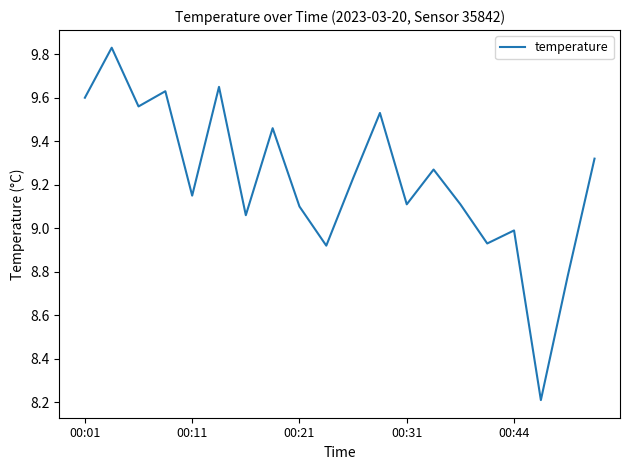

What is the minimum value shown in the chart?

8.2